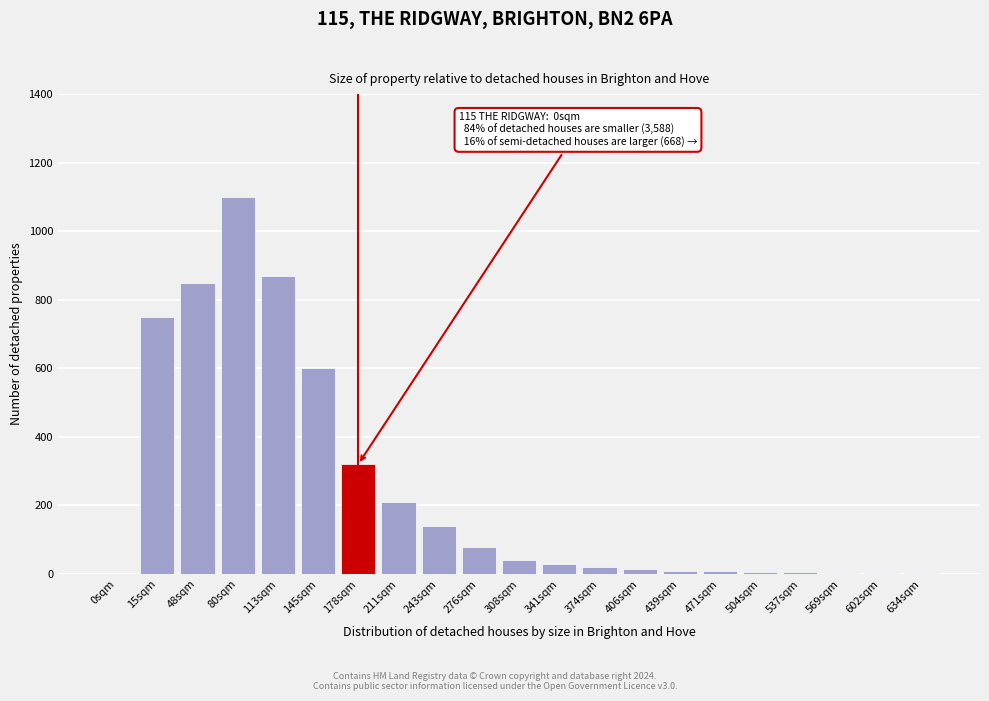

What value does the data have at 276sqm?

80